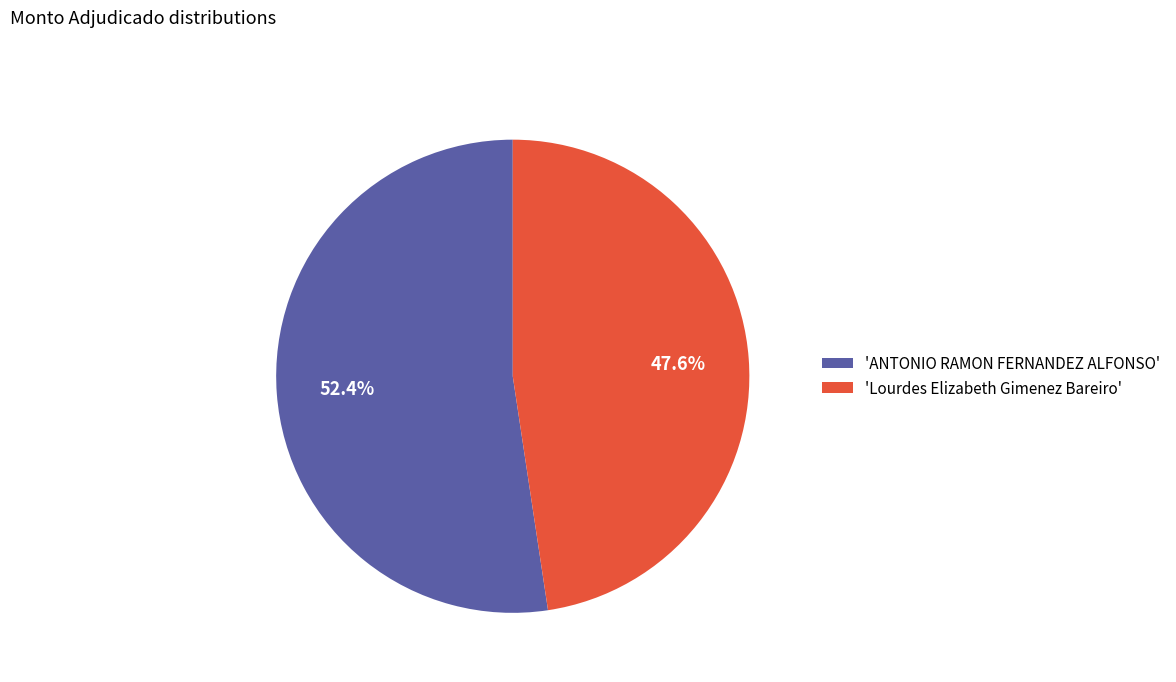

Does any single category account for the majority?

Yes